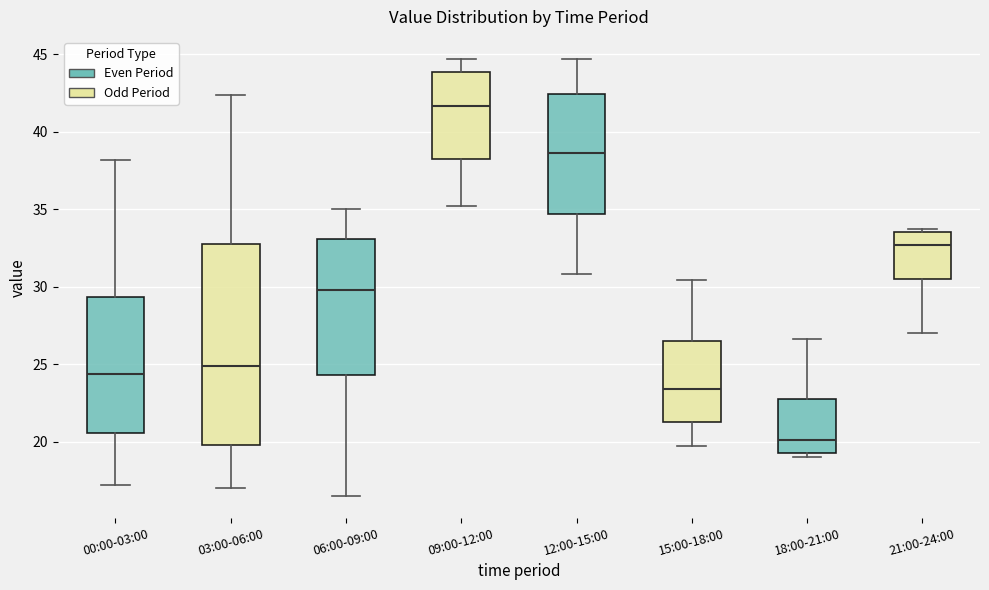

Reading left to right, read every box against the y-axis: the position of its median line, the range the box covers, and the ends of its whiskers. The values are not printed on the chart, so give them approximately, as read against the axis.

00:00-03:00: median 24.5, box 20.5 to 29.5, whiskers 17.0 to 38.0
03:00-06:00: median 25.0, box 20.0 to 32.5, whiskers 17.0 to 42.5
06:00-09:00: median 30.0, box 24.5 to 33.0, whiskers 16.5 to 35.0
09:00-12:00: median 41.5, box 38.0 to 44.0, whiskers 35.0 to 44.5
12:00-15:00: median 38.5, box 34.5 to 42.5, whiskers 31.0 to 44.5
15:00-18:00: median 23.5, box 21.5 to 26.5, whiskers 19.5 to 30.5
18:00-21:00: median 20.0, box 19.5 to 23.0, whiskers 19.0 to 26.5
21:00-24:00: median 32.5, box 30.5 to 33.5, whiskers 27.0 to 33.5 (just above the box's upper edge)